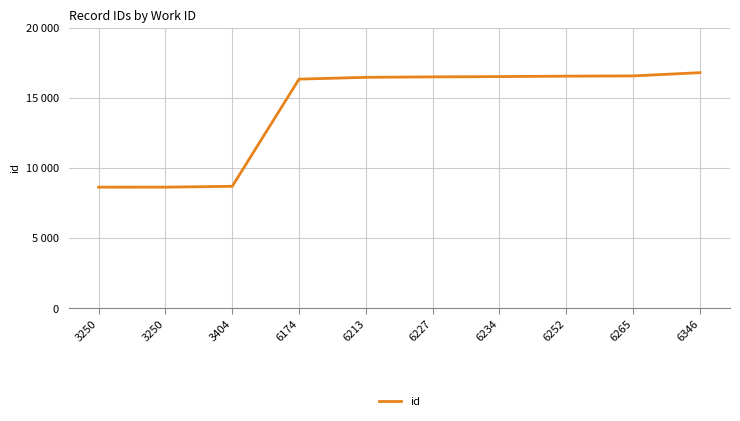

True or false: there are more than 1 points higher than both neighbors.

False